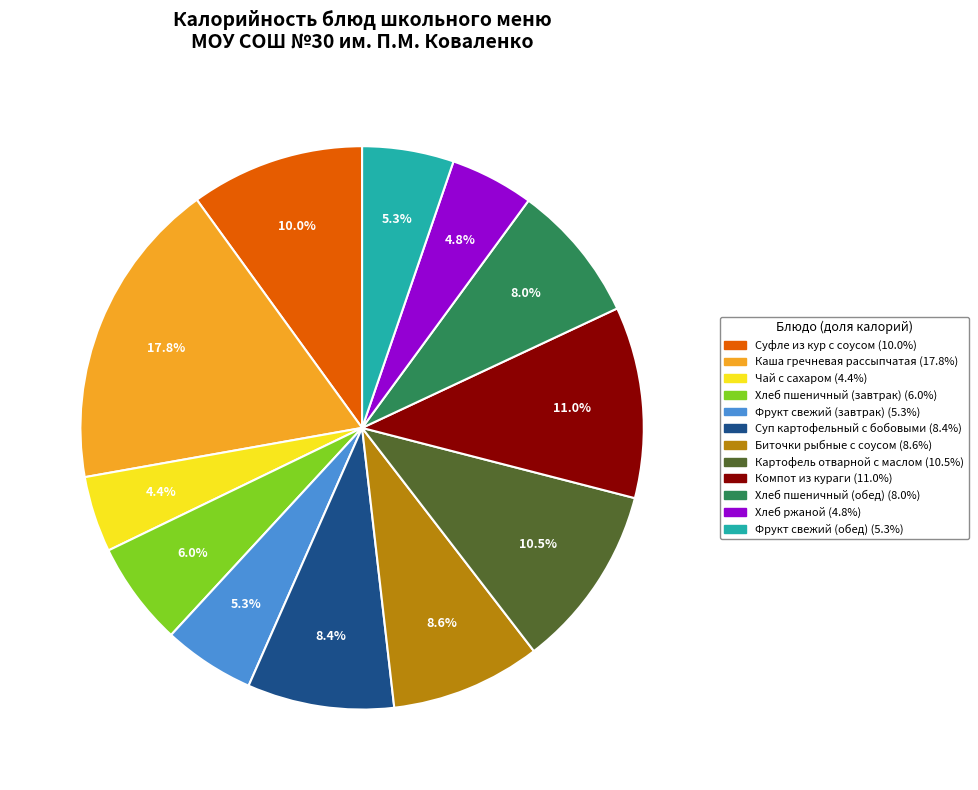

True or false: Хлеб пшеничный (обед) accounts for 23% of the total.

False